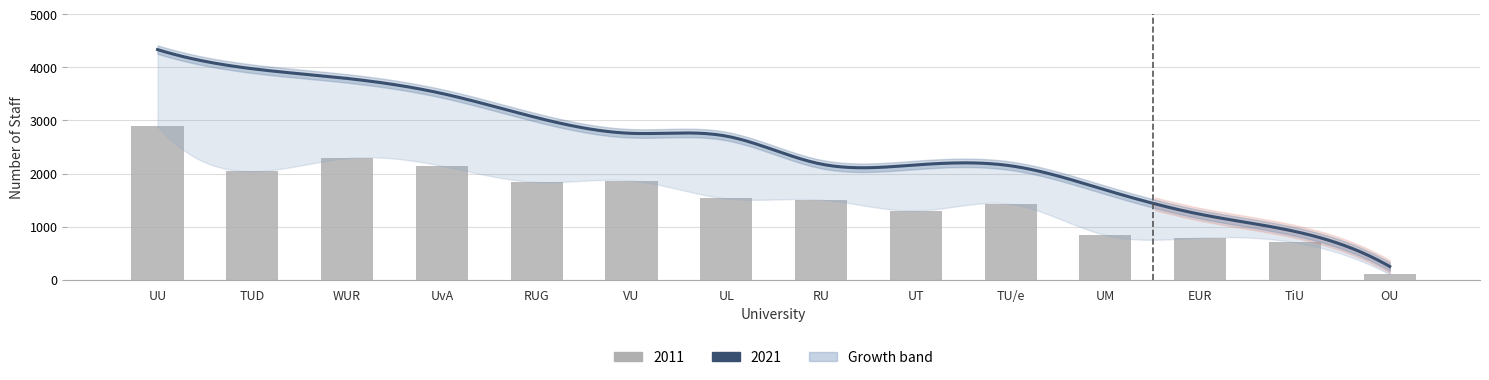

How many bars are there in total?

14